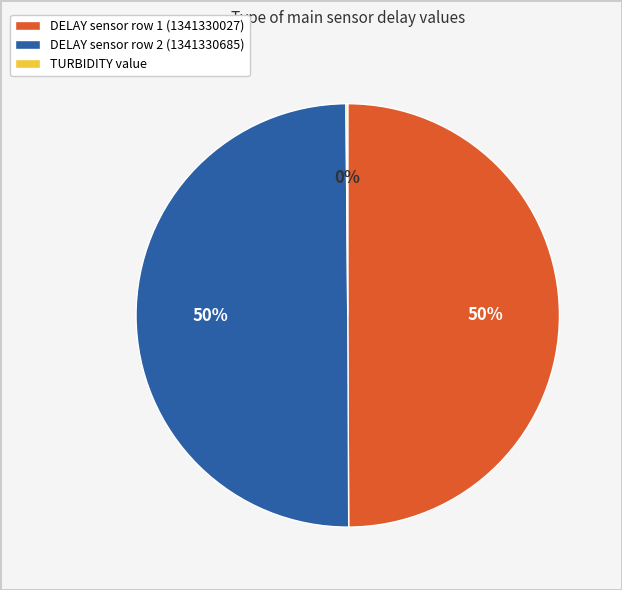

To the nearest percent, what is the difference between the largest and smallest slice percentages?

50%